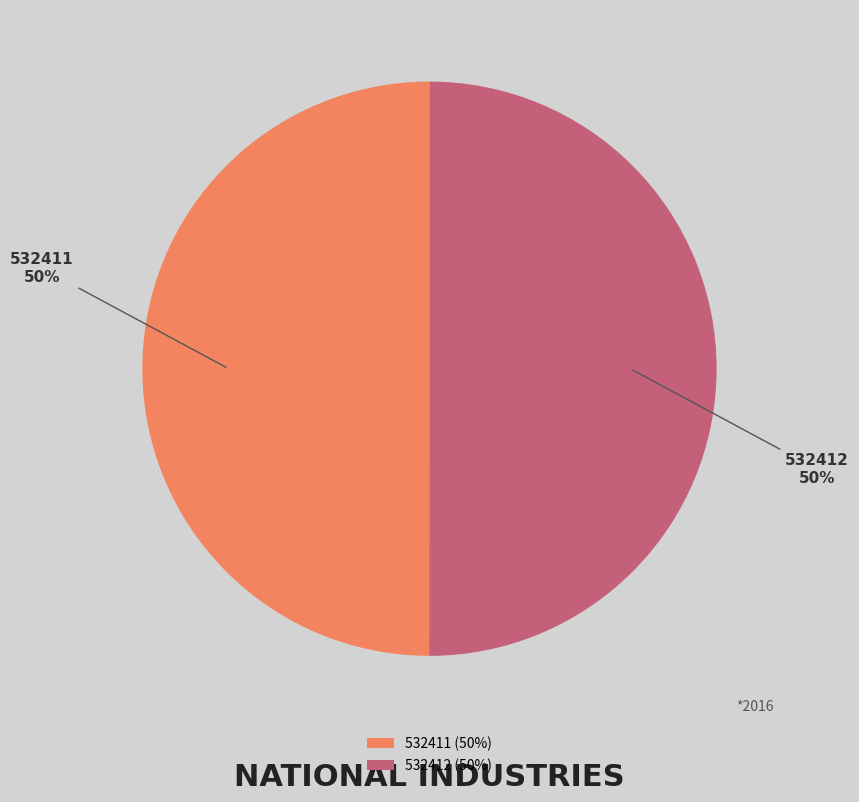

To the nearest percent, what is the average slice percentage?

50%